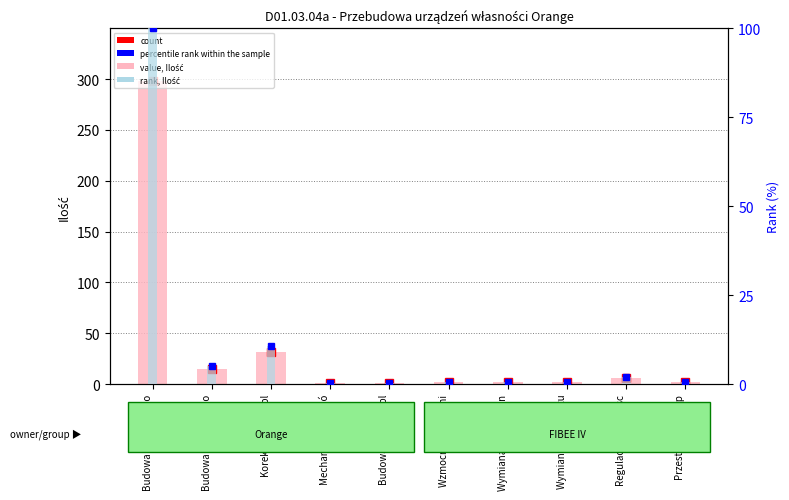

Reading left to right, extract all data points from this chart.

count: Budowa obiektow po=298.0	Budowa obiektow po=15.0	Korekta trasy kabl=32.0	Mechaniczna rozbió=1.0	Budowa studni kabl=1.0	Wzmocnienie studni=2.0	Wymiana ramy studn=2.0	Wymiana pokryw stu=2.0	Regulacja wysokosc=6.0	Przestawienie slup=2.0
value, Ilość (quantity): Budowa obiektow po=298.0	Budowa obiektow po=15.0	Korekta trasy kabl=32.0	Mechaniczna rozbió=1.0	Budowa studni kabl=1.0	Wzmocnienie studni=2.0	Wymiana ramy studn=2.0	Wymiana pokryw stu=2.0	Regulacja wysokosc=6.0	Przestawienie slup=2.0
percentile rank within the sample: Budowa obiektow po=100.0	Budowa obiektow po=5.0	Korekta trasy kabl=10.7	Mechaniczna rozbió=0.3	Budowa studni kabl=0.3	Wzmocnienie studni=0.7	Wymiana ramy studn=0.7	Wymiana pokryw stu=0.7	Regulacja wysokosc=2.0	Przestawienie slup=0.7
rank, Detection Call = ABSENT: Budowa obiektow po=100.0	Budowa obiektow po=5.0	Korekta trasy kabl=10.7	Mechaniczna rozbió=0.3	Budowa studni kabl=0.3	Wzmocnienie studni=0.7	Wymiana ramy studn=0.7	Wymiana pokryw stu=0.7	Regulacja wysokosc=2.0	Przestawienie slup=0.7